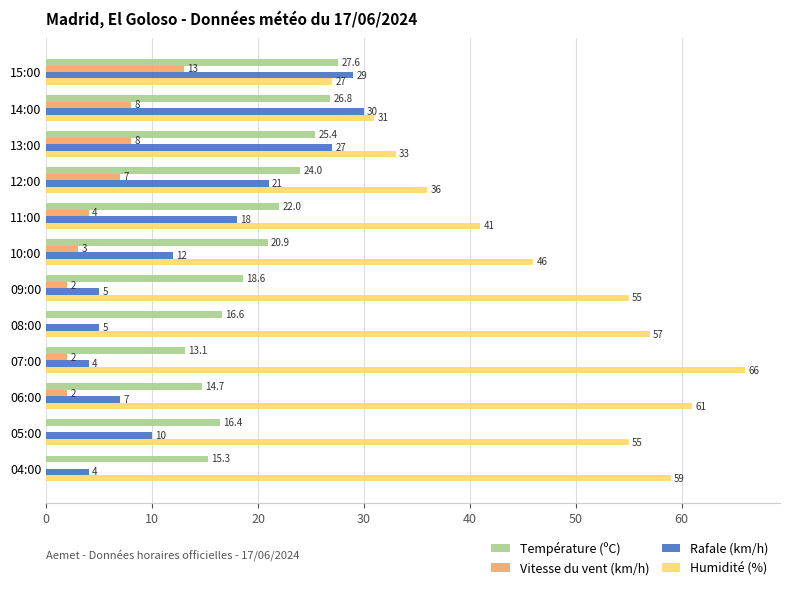

Which category has the highest value in the Rafale (km/h) series?

14:00